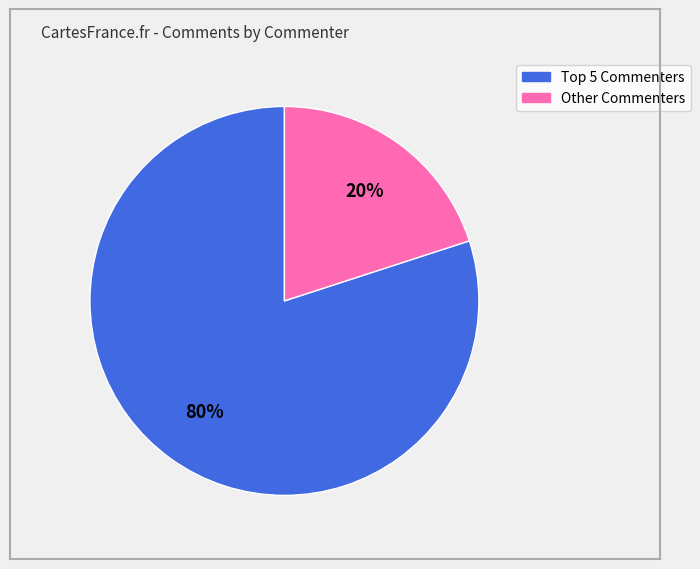

To the nearest percent, what is the average slice percentage?

50%